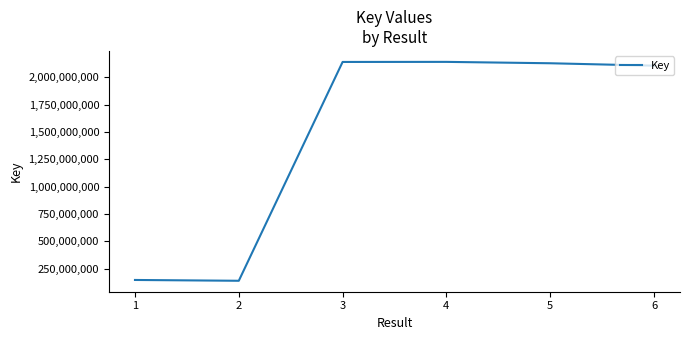

What is the difference between the values at 2 and 6?

1968930661